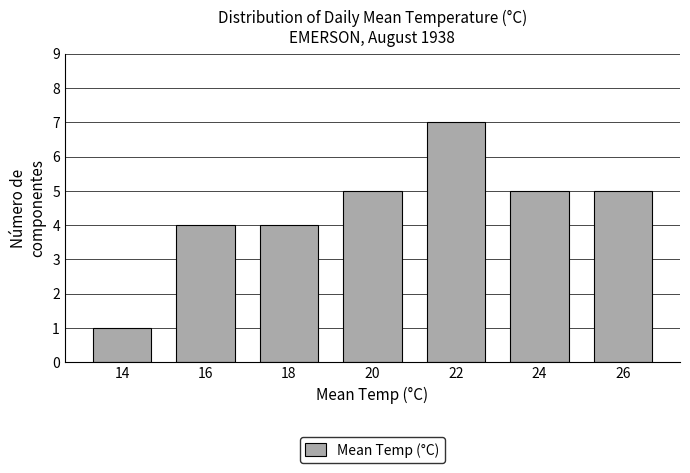

Reading left to right, transcribe this chart: for each bar, give the range it covers on the x-axis and its height. The values are not printed on the chart, so give them approximately, as read against the axis.

13 to 15: 1
15 to 17: 4
17 to 19: 4
19 to 21: 5
21 to 23: 7
23 to 25: 5
25 to 27: 5